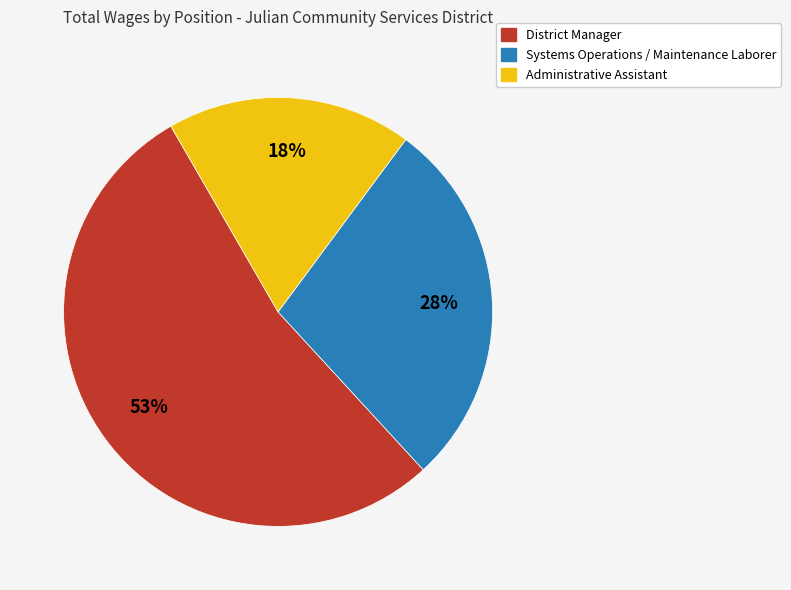

How many slices are in this pie chart?

3